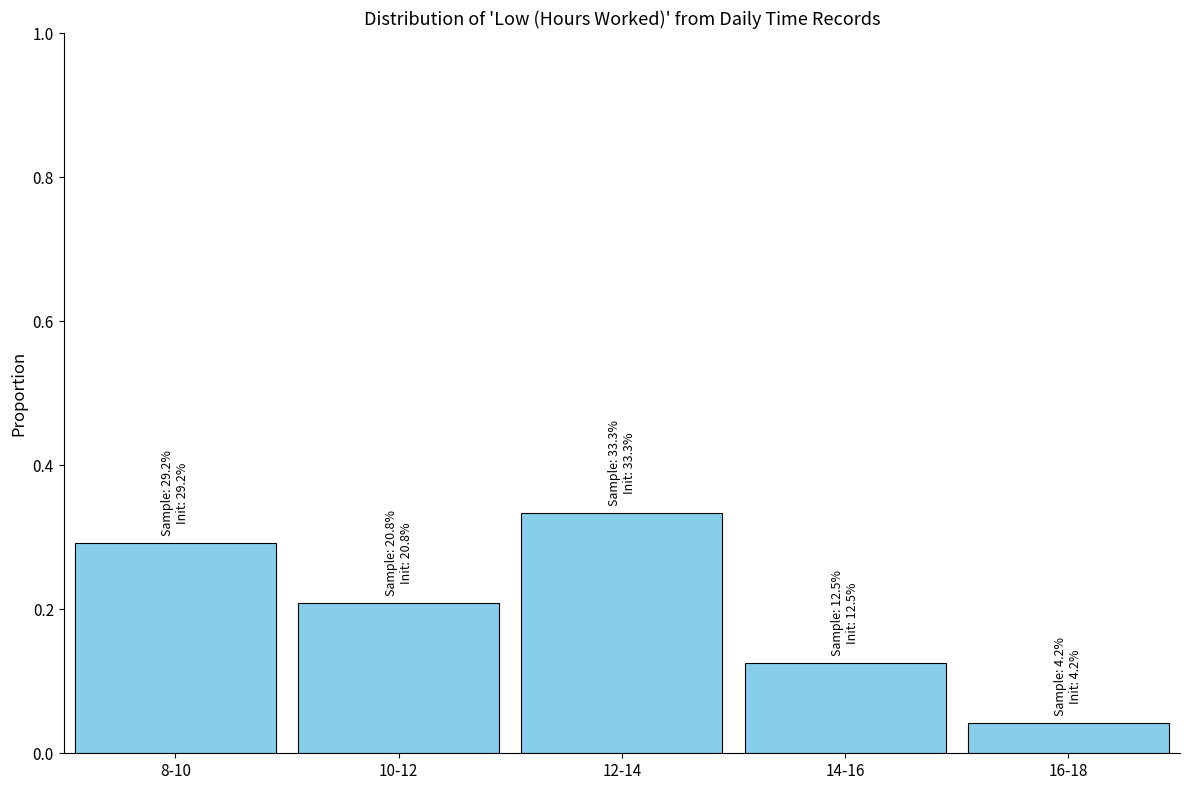

The value at 12-14 is 0.3. True or false?

True